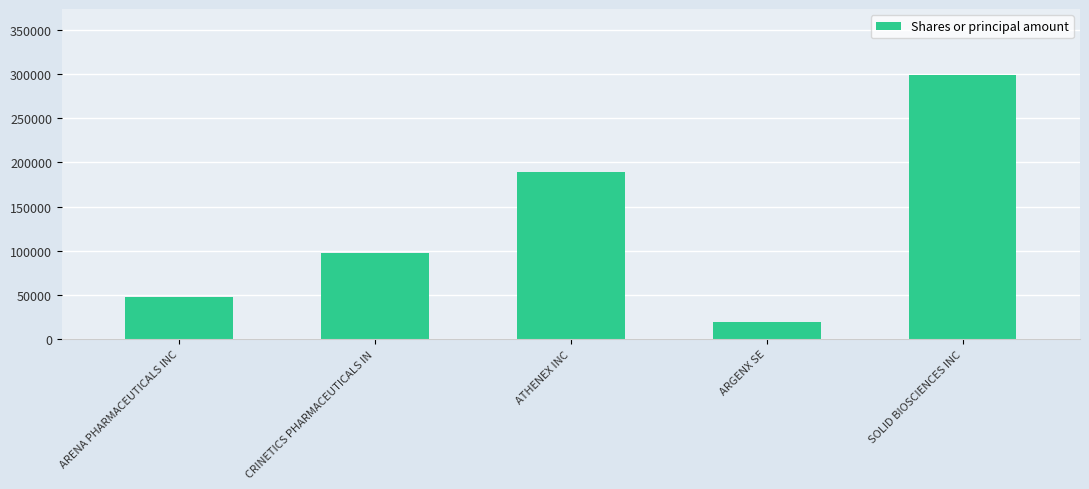

How many values are between 47779 and 188696?

3